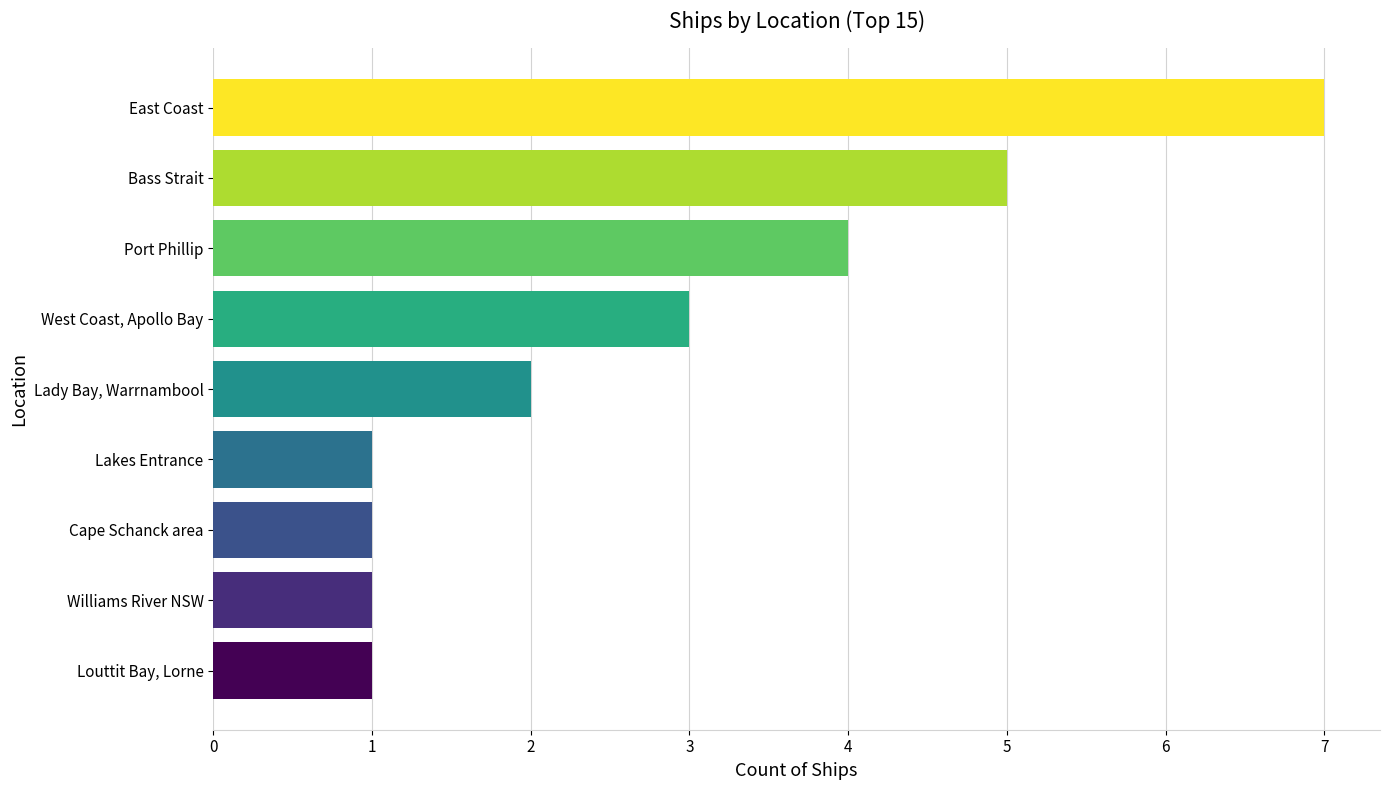

True or false: the data shows 1 at Lakes Entrance.

True